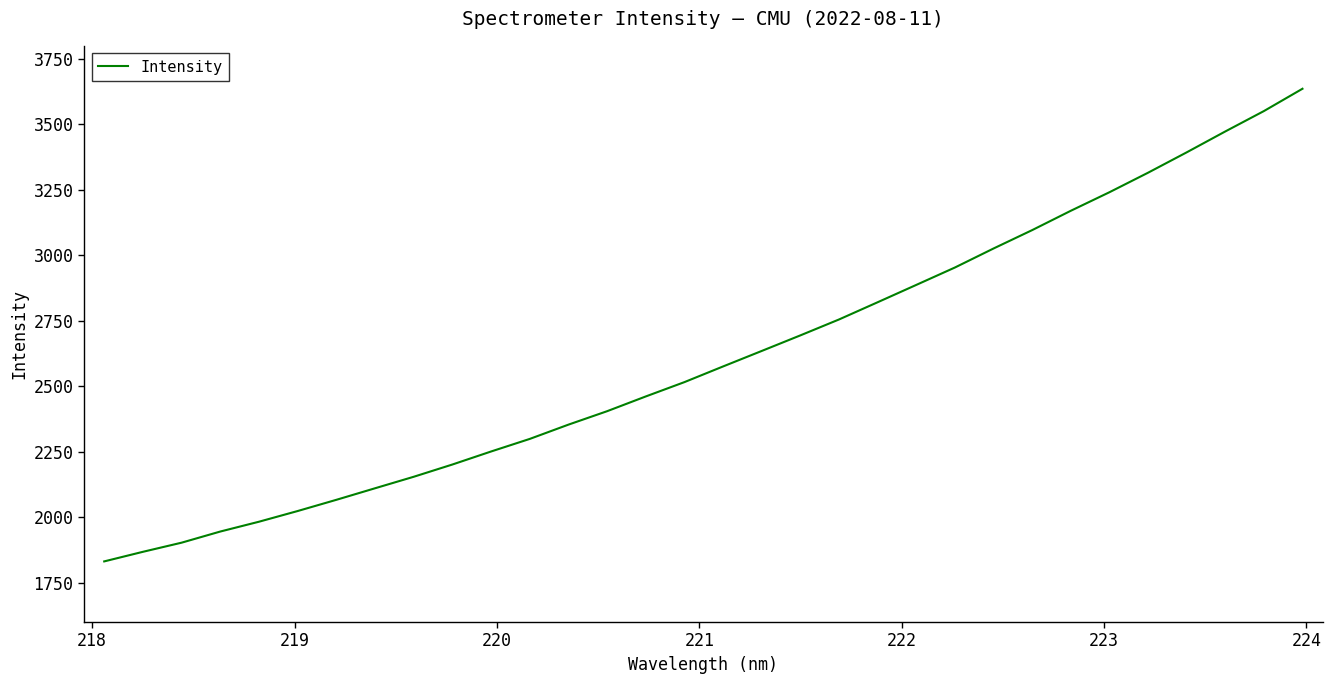

What is the minimum value shown in the chart?

1831.5